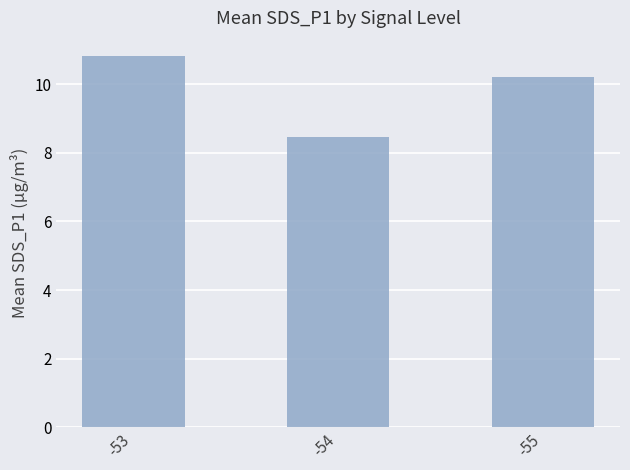

List the labels in order of value, largest first.

-53, -55, -54